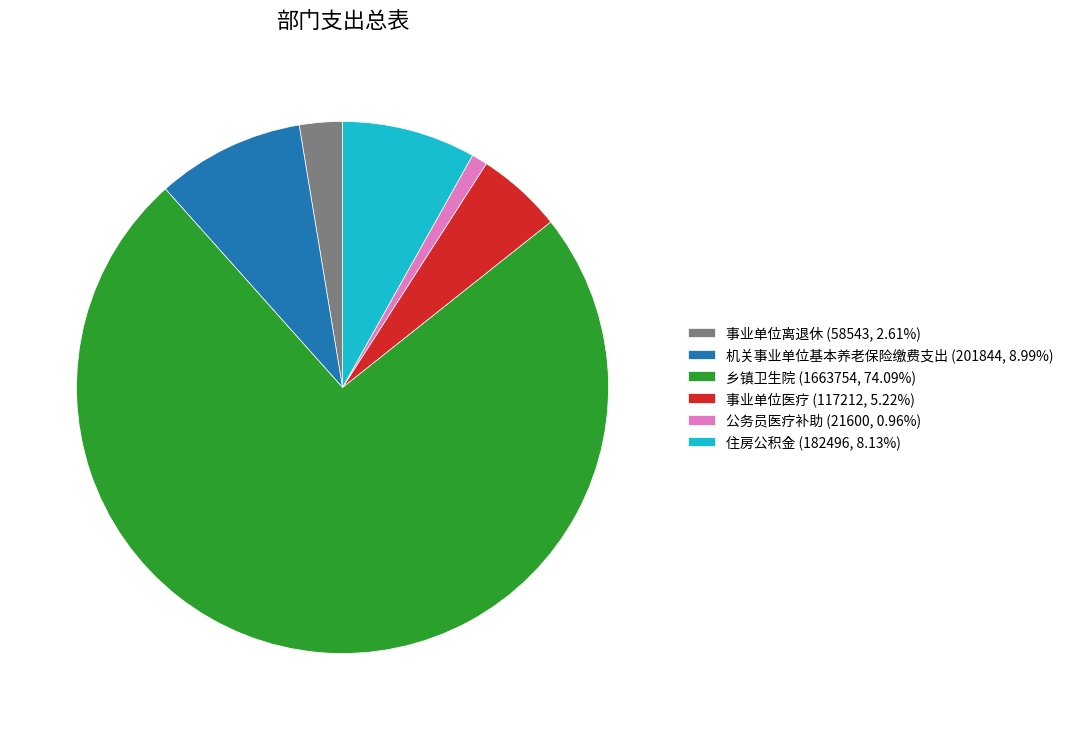

Rank the categories by value from highest to lowest.

乡镇卫生院, 机关事业单位基本养老保险缴费支出, 住房公积金, 事业单位医疗, 事业单位离退休, 公务员医疗补助